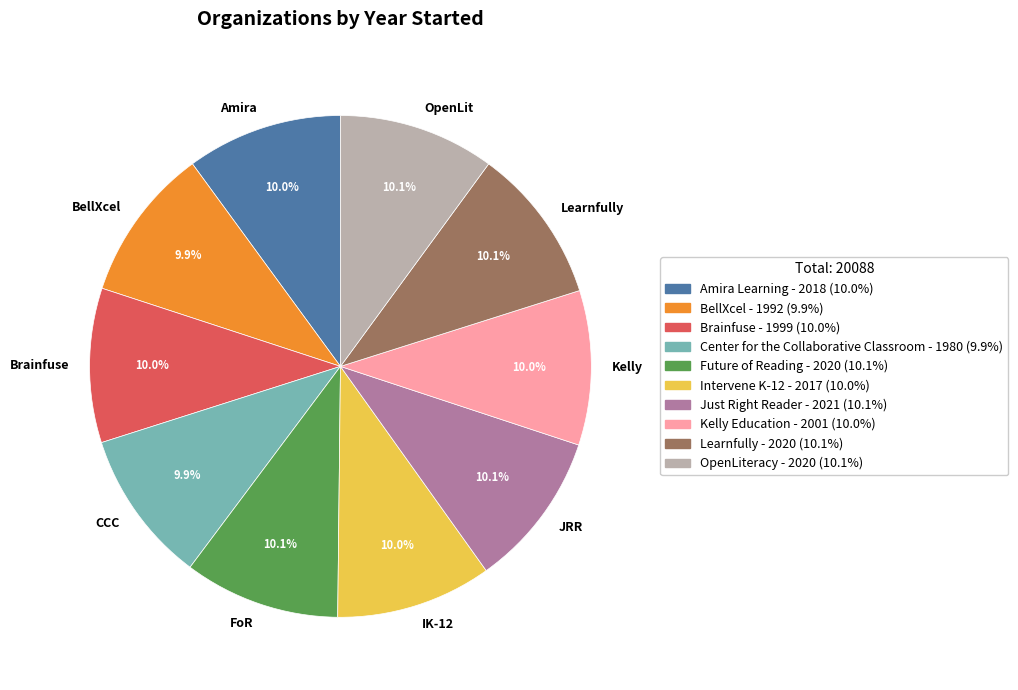

Do FoR and IK-12 together represent more than half of the pie?

No